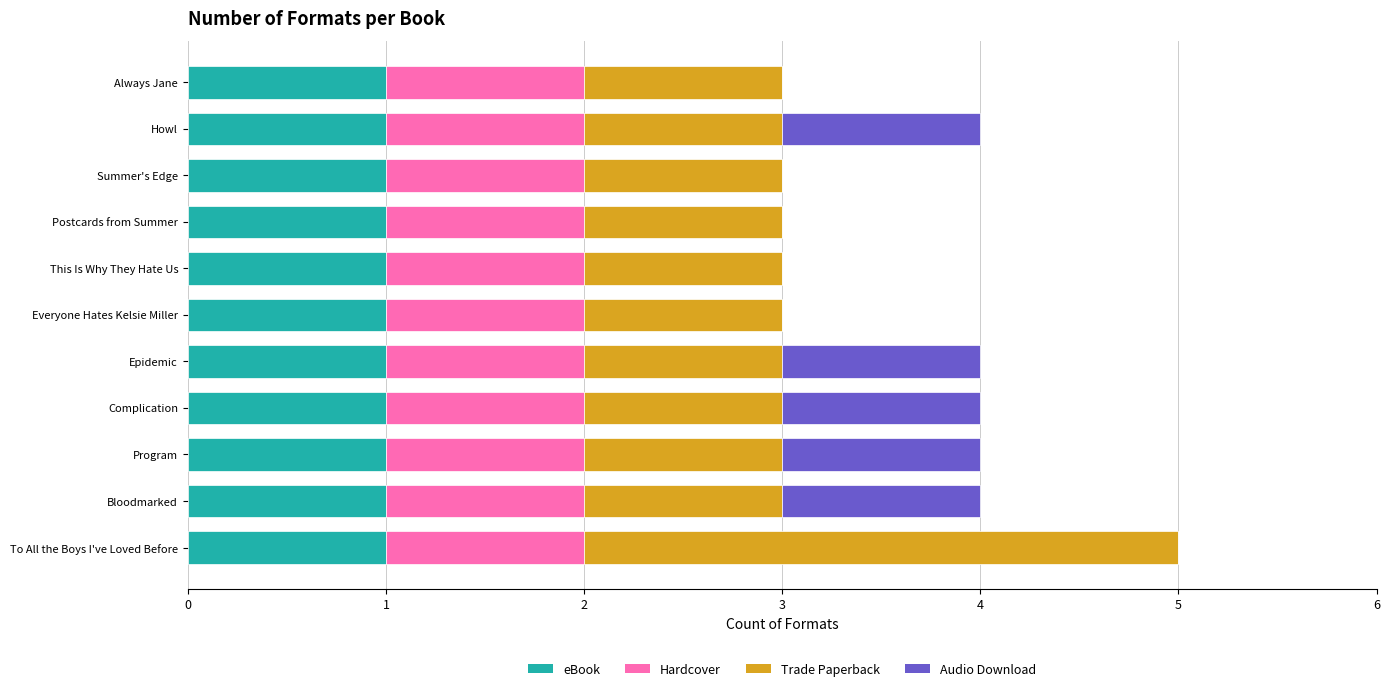

What is the total value across all series at Howl?

4